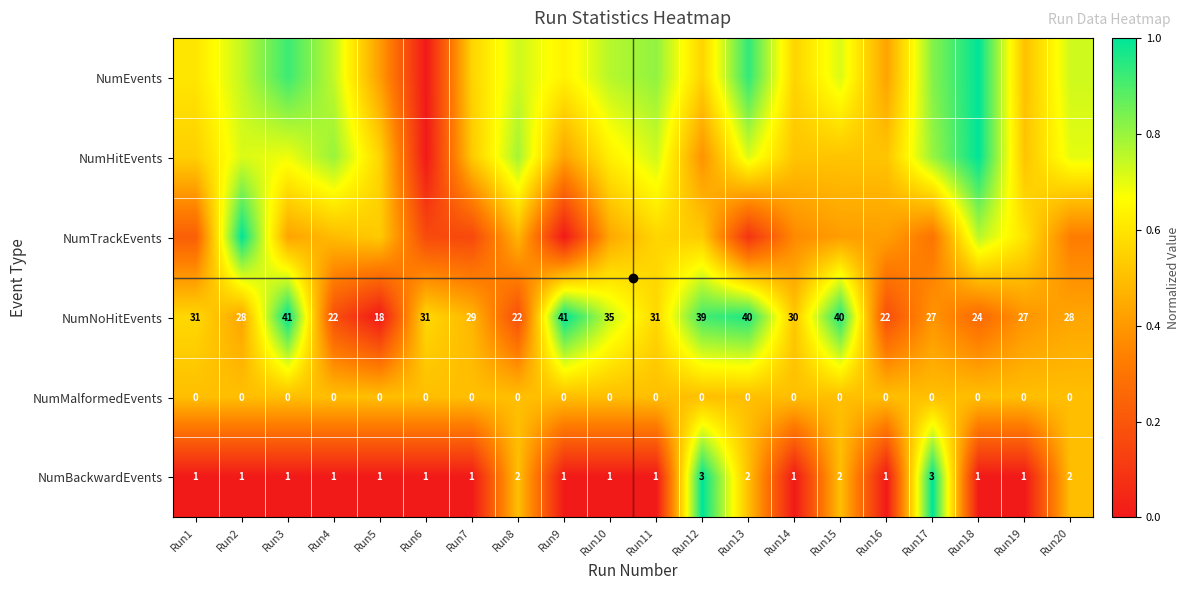

At which label does NumNoHitEvents reach its minimum?

Run5